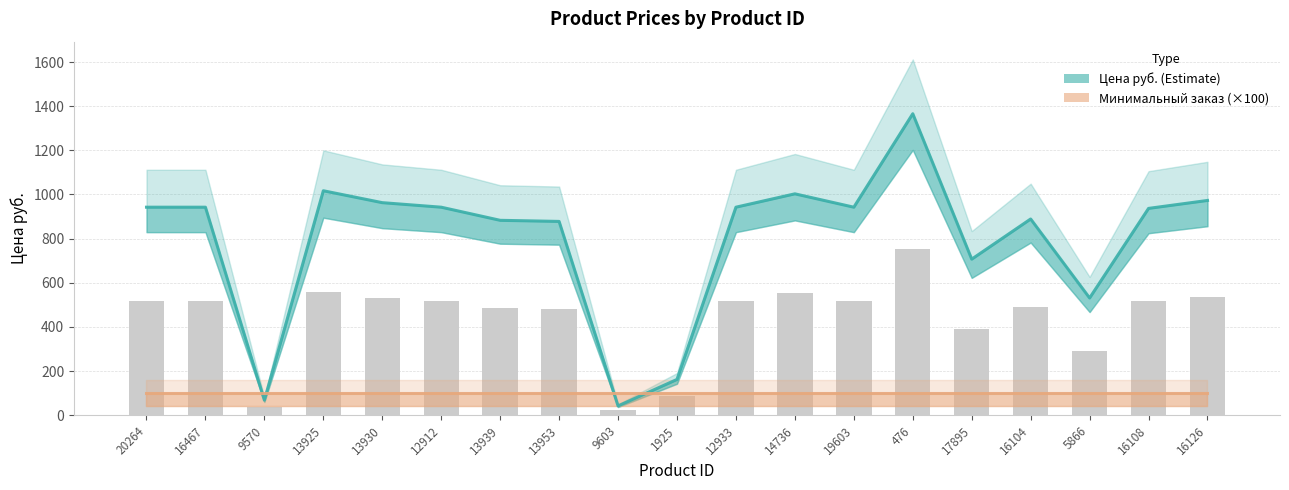

What is the greatest value displayed?

1366.0